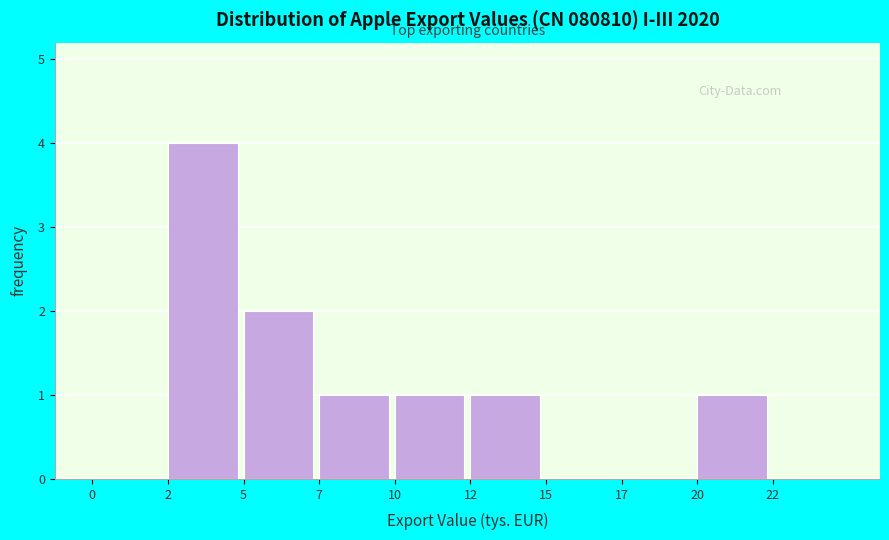

Reading right to left, extract all data points from this chart.

22=0	20=1	17=0	15=0	12=1	10=1	7=1	5=2	2=4	0=0